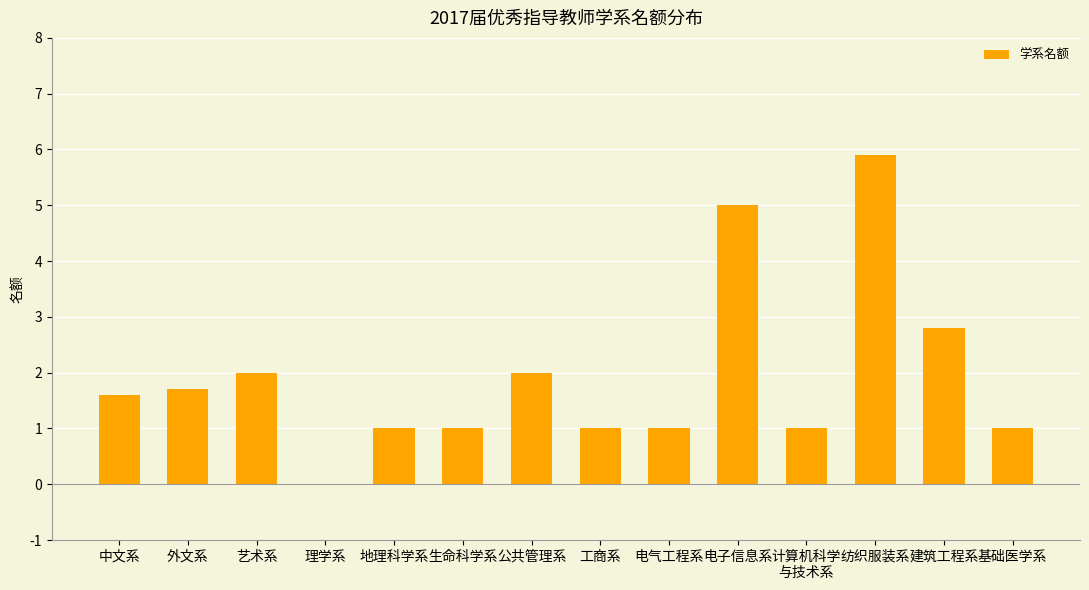

Reading left to right, what are all the values shown in this chart?

中文系=1.6	外文系=1.7	艺术系=2.0	理学系=0.0	地理科学系=1.0	生命科学系=1.0	公共管理系=2.0	工商系=1.0	电气工程系=1.0	电子信息系=5.0	计算机科学
与技术系=1.0	纺织服装系=5.9	建筑工程系=2.8	基础医学系=1.0